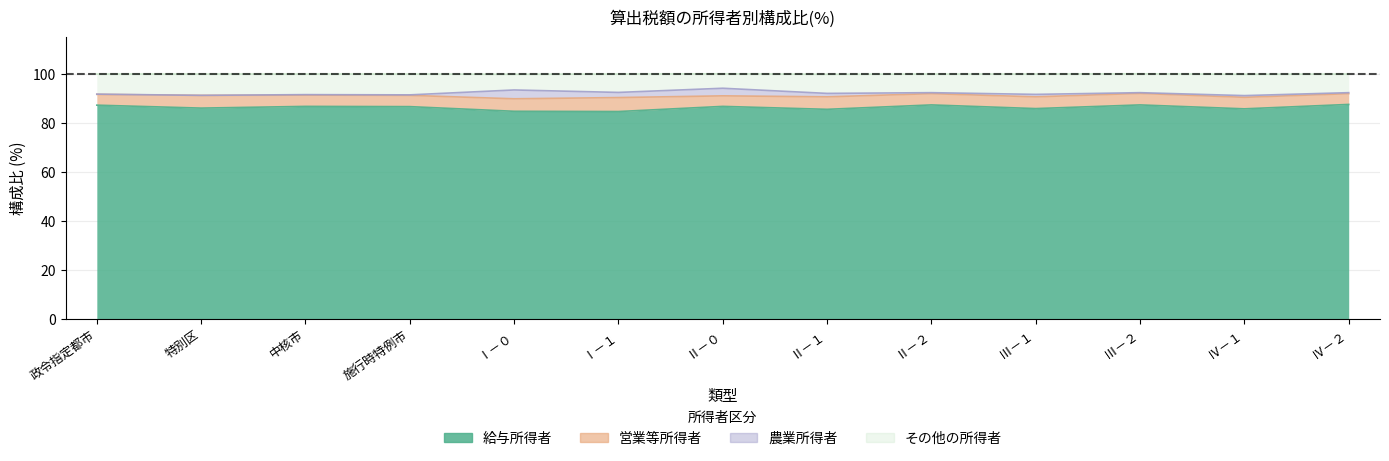

The value of その他の所得者 at Ⅳ－１ is 148.5. True or false?

False